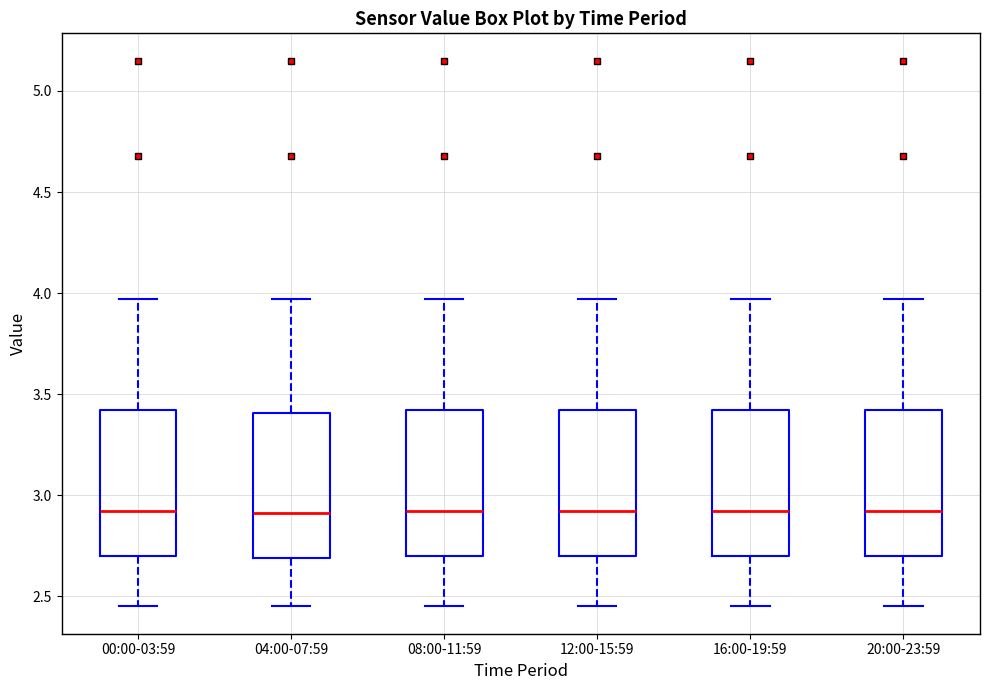

Reading left to right, transcribe this box plot: for each box, give where its median line is, the range the box spans, and where its two whiskers end, as read against the y-axis. The values are not printed on the chart, so give them approximately, as read against the axis.

00:00-03:59: median 2.90, box 2.70 to 3.40, whiskers 2.45 to 3.95
04:00-07:59: median 2.90, box 2.70 to 3.40, whiskers 2.45 to 3.95
08:00-11:59: median 2.90, box 2.70 to 3.40, whiskers 2.45 to 3.95
12:00-15:59: median 2.90, box 2.70 to 3.40, whiskers 2.45 to 3.95
16:00-19:59: median 2.90, box 2.70 to 3.40, whiskers 2.45 to 3.95
20:00-23:59: median 2.90, box 2.70 to 3.40, whiskers 2.45 to 3.95